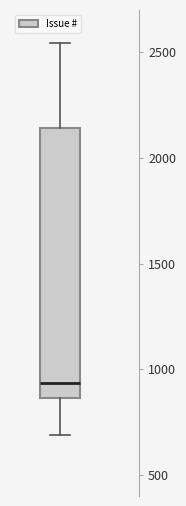

Where is the lower edge of the box on the y-axis? The values are not printed on the chart, so give them approximately, as read against the axis.

850